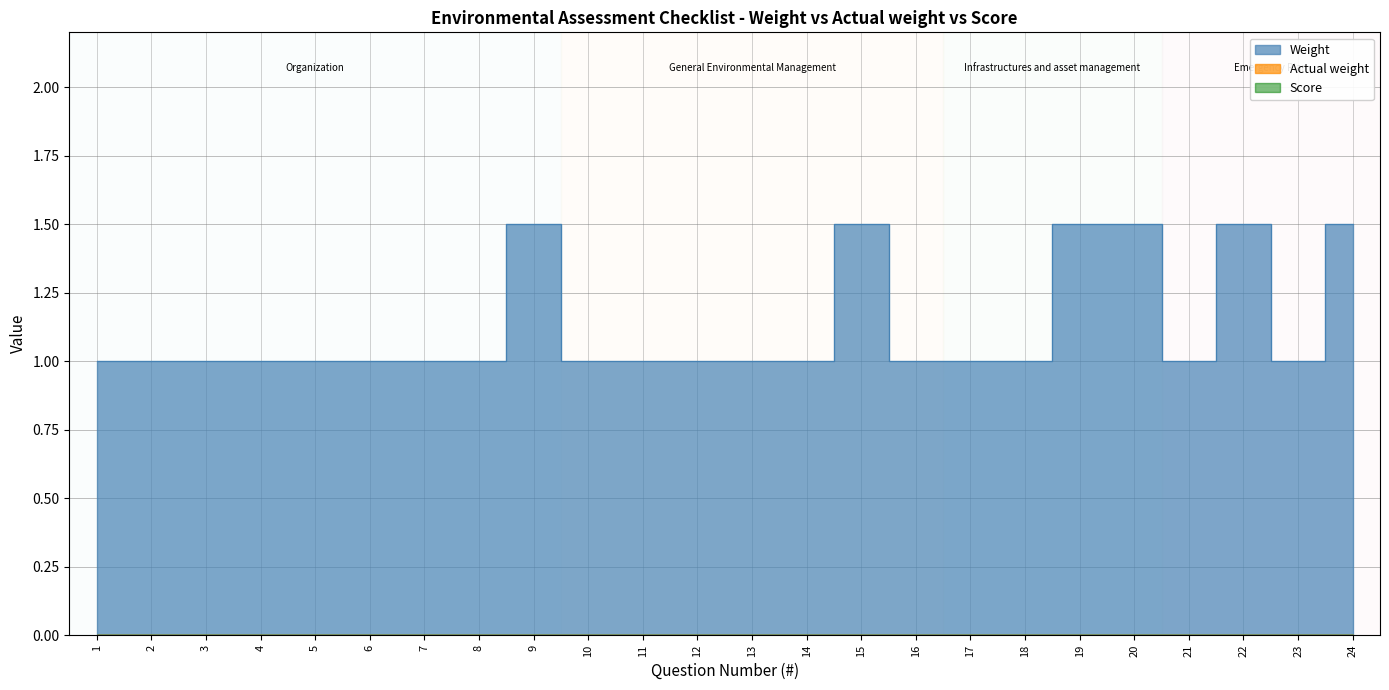

What is the difference between the highest and lowest values at 10?

1.0